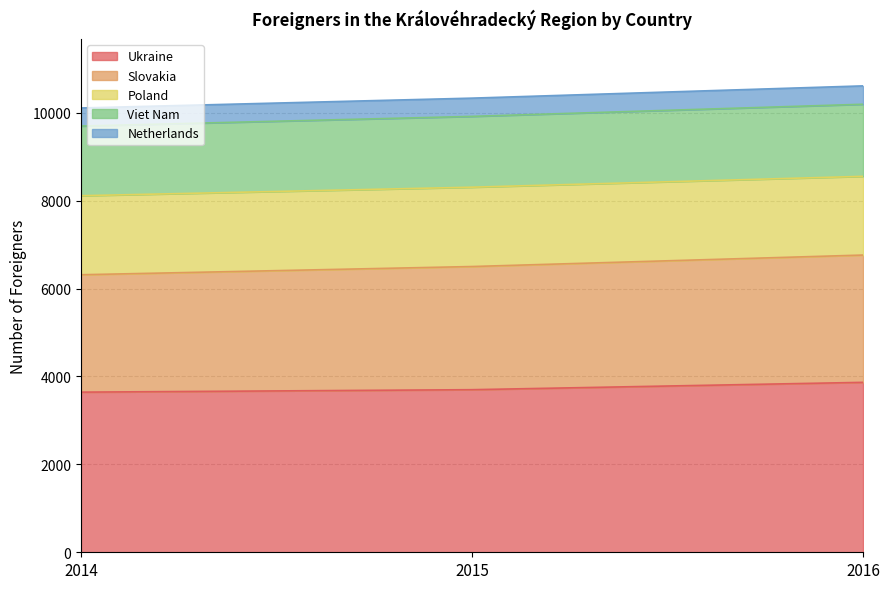

At which category does the chart reach its peak across all series?

2016